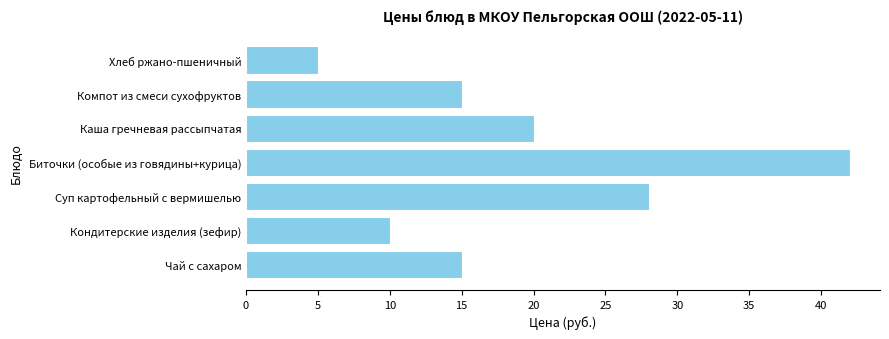

Between Кондитерские изделия (зефир) and Каша гречневая рассыпчатая, which is larger?

Каша гречневая рассыпчатая